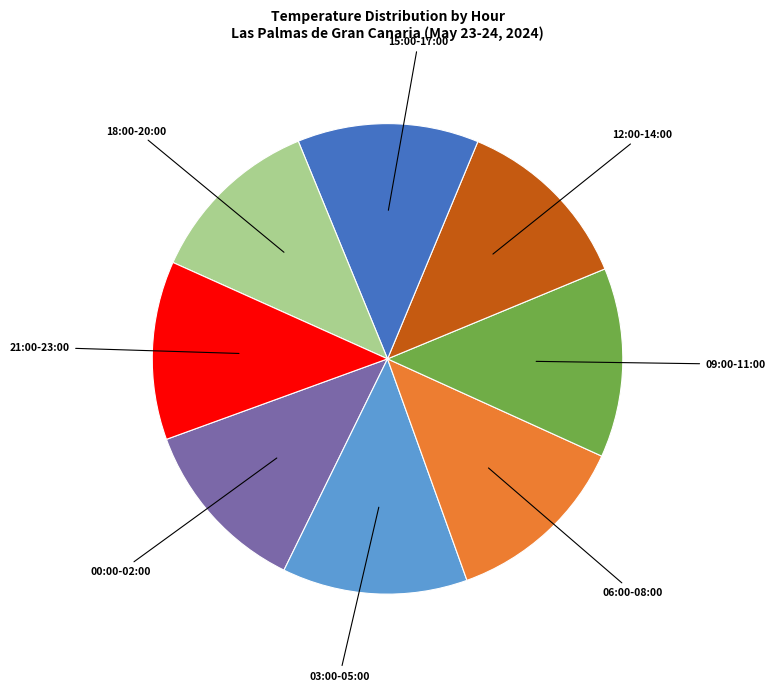

Does 06:00-08:00 represent more than half of the total?

No